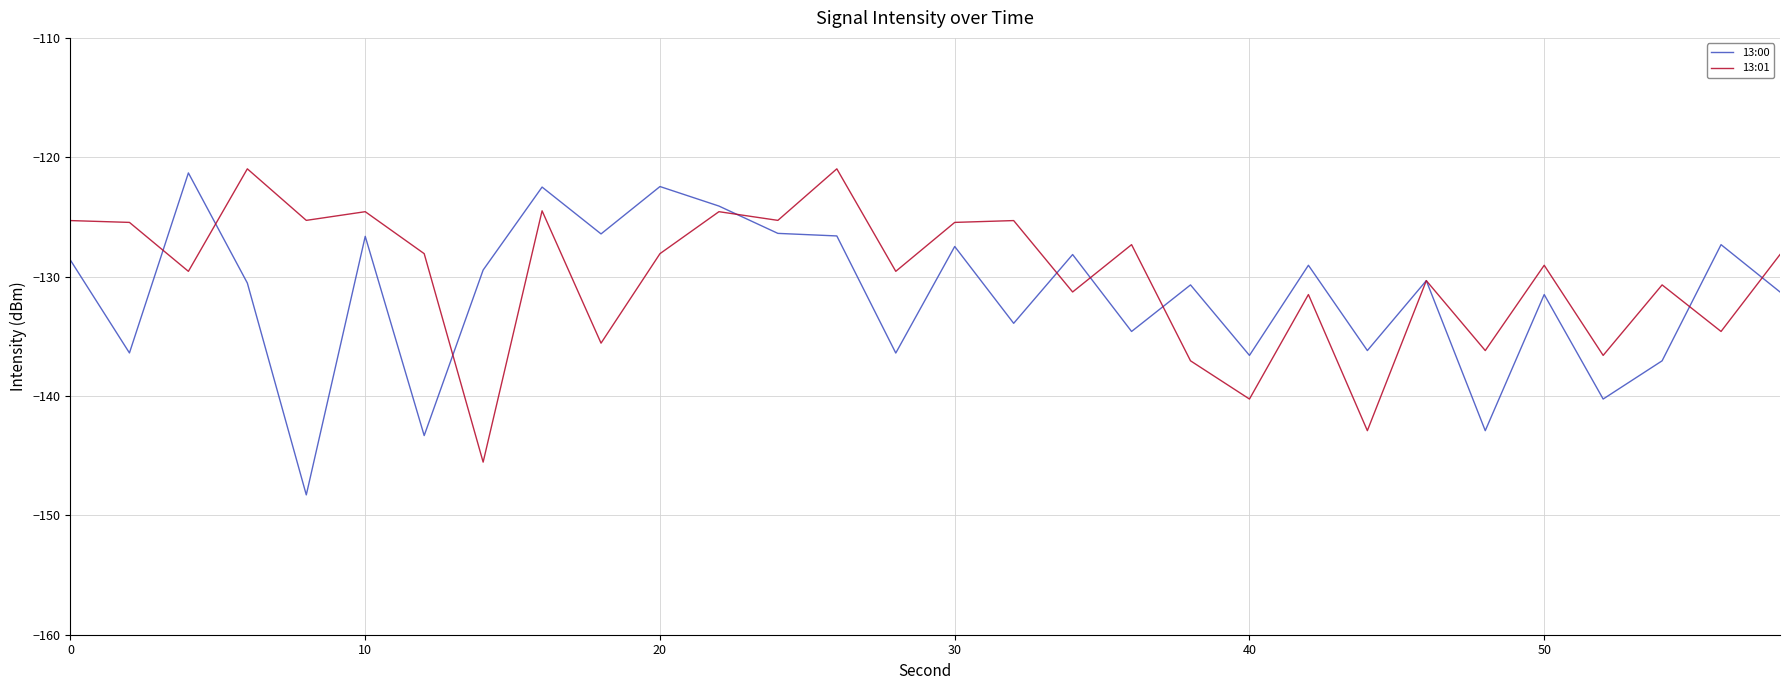

What is the minimum value shown in the chart?

-148.3